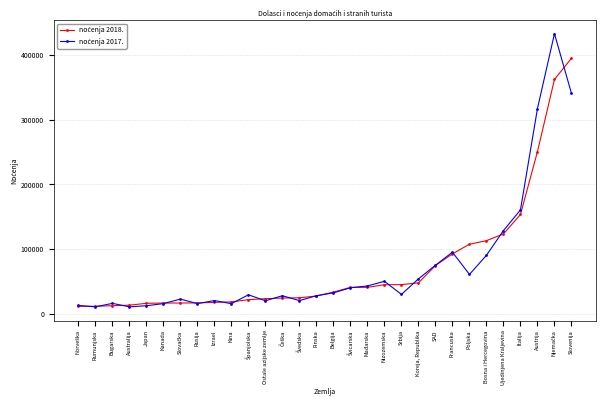

What is the label of the 19th point from the left?

Nizozemska